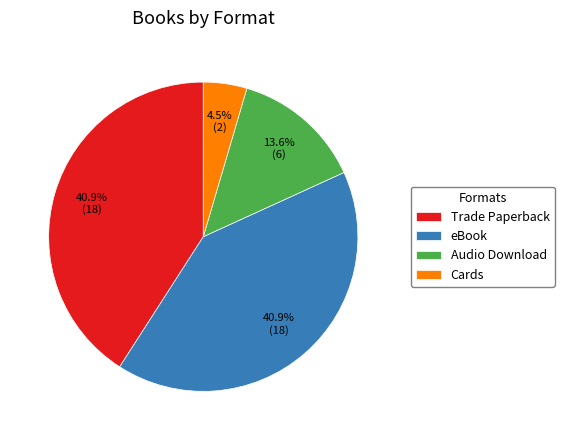

What is the smallest slice in the pie chart?

Cards